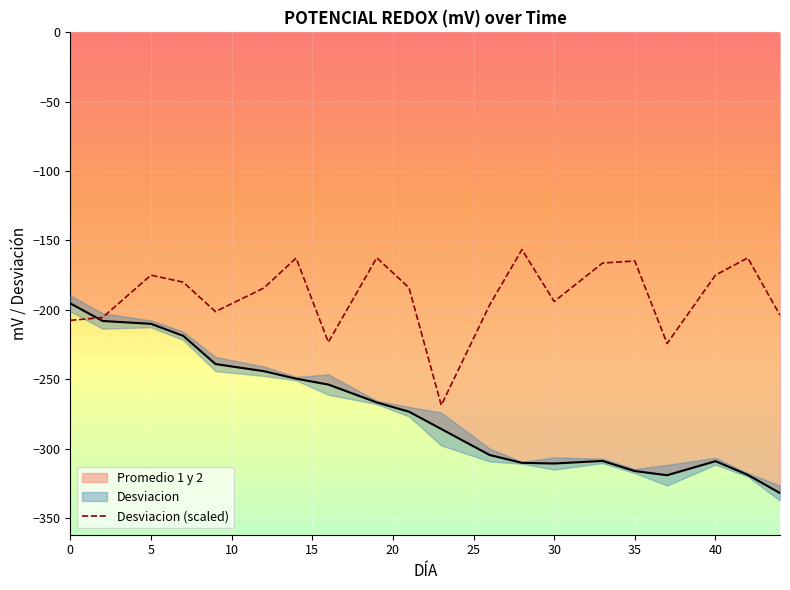

Reading left to right, what are all the values shown in this chart?

-207.6	-205.6	-175.0	-180.1	-201.3	-184.3	-162.7	-223.4	-162.5	-184.1	-268.8	-196.5	-156.6	-194.0	-166.3	-164.8	-224.3	-175.0	-162.6	-203.9